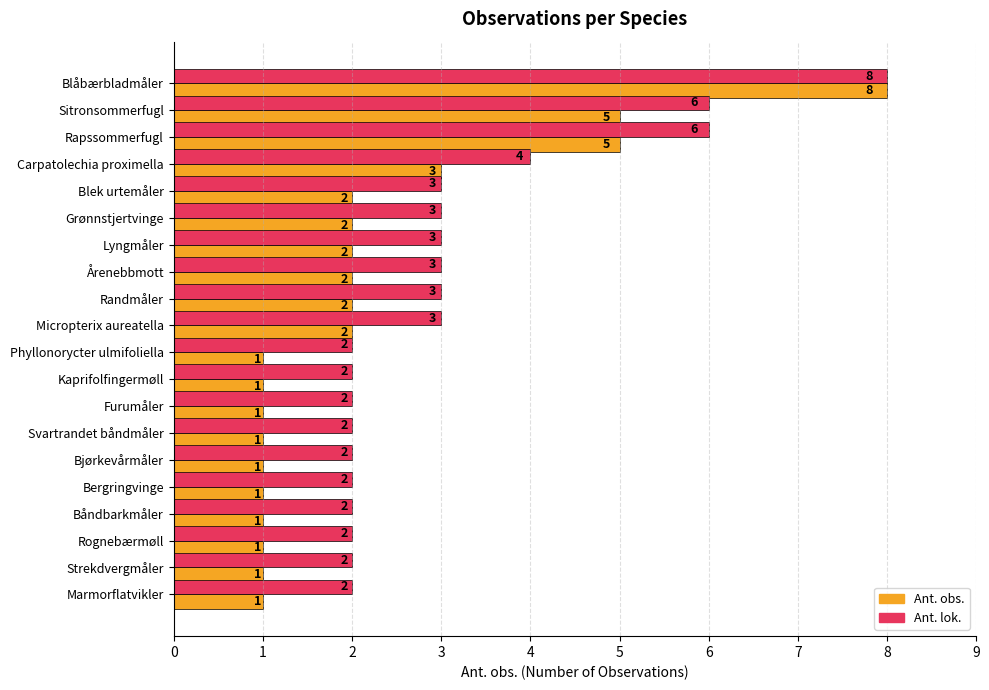

Which series has the widest spread of values?

Ant. obs.